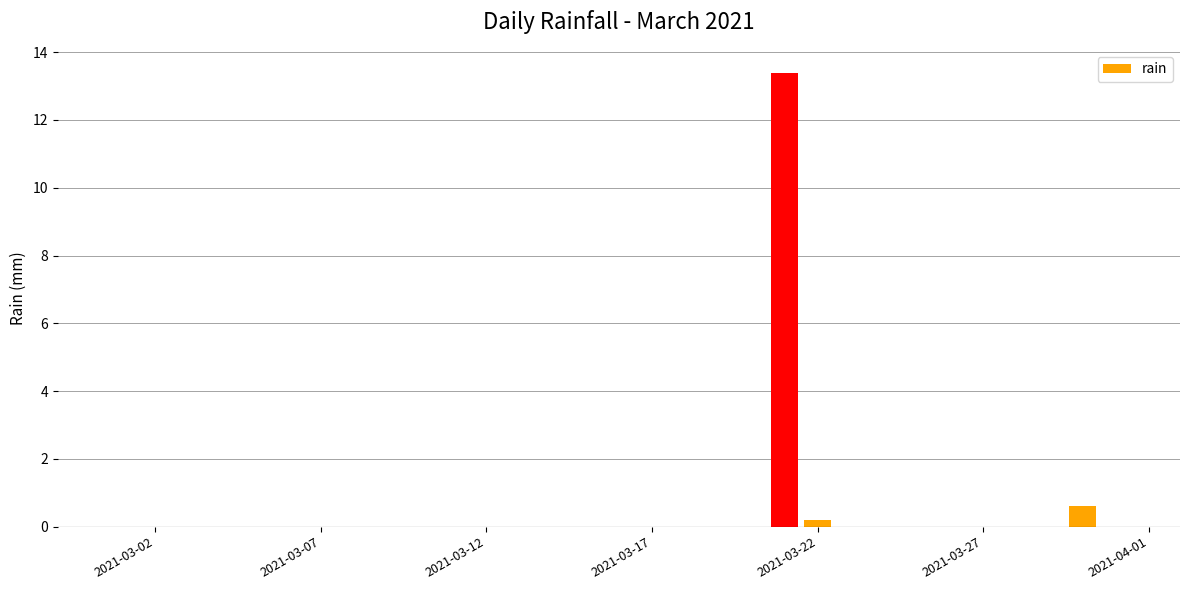

What is the sum of all values?

14.2